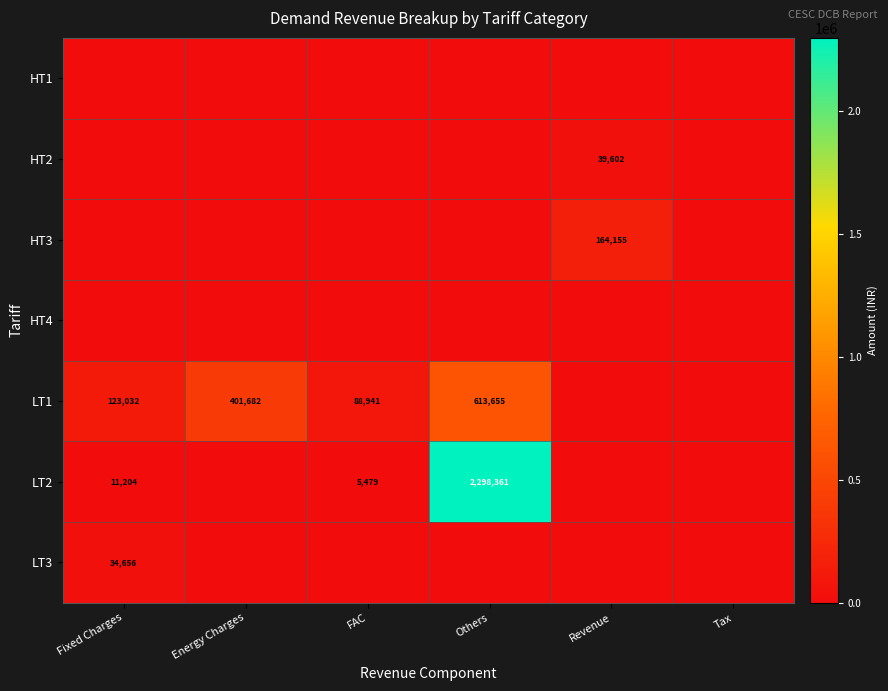

Is it true that HT2 equals 39602.1 at Revenue?

True